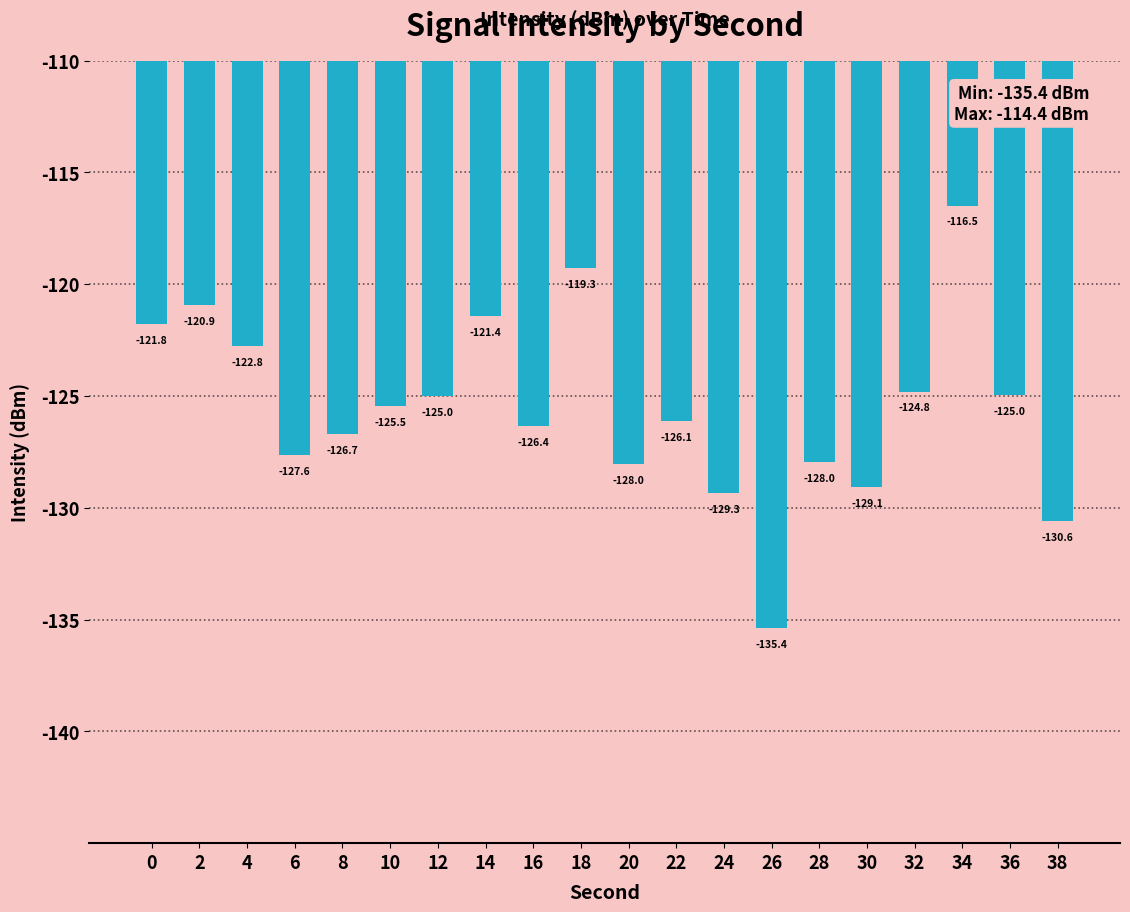

What is the sum of the values at 38 and 32?

-255.4